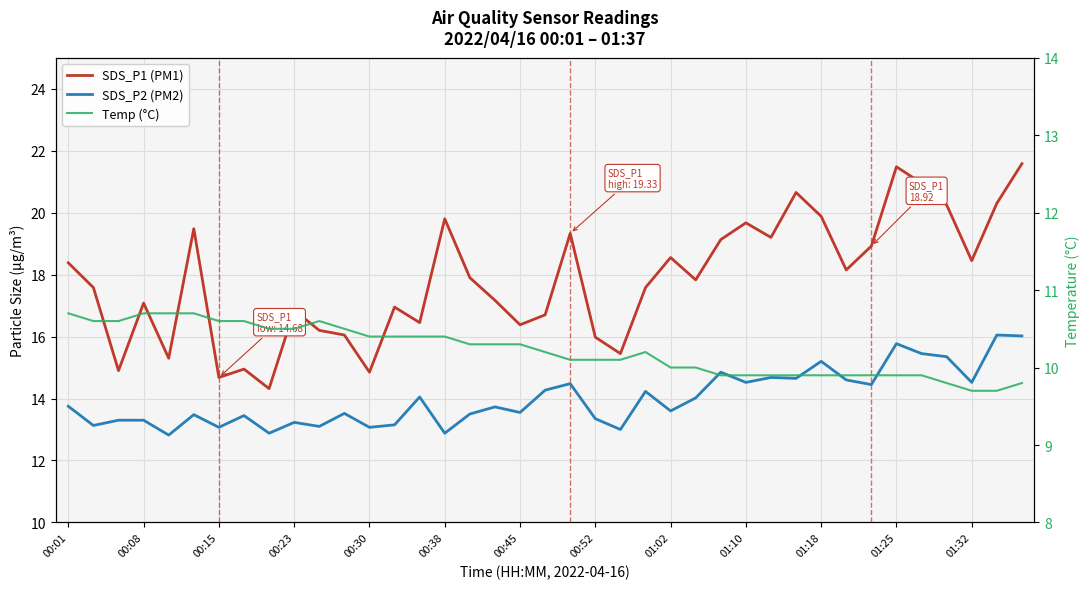

What is the difference between the maximum and second lowest values in the Temp (°C) series?

1.0